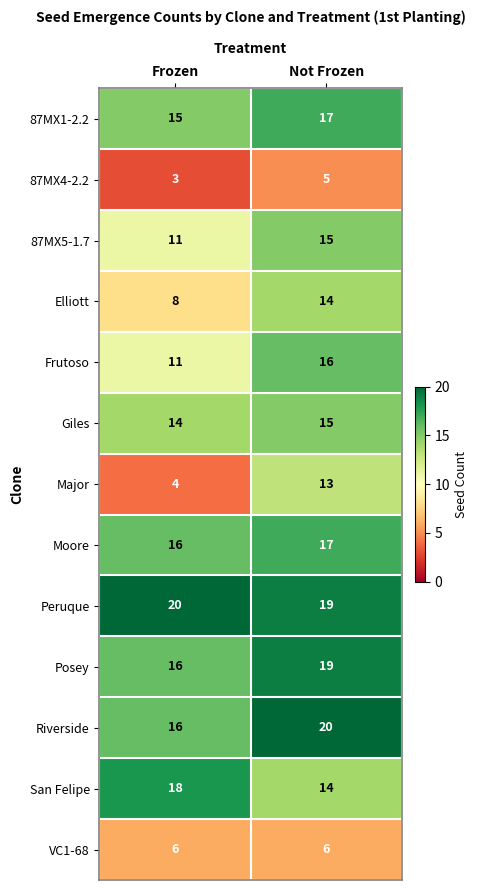

How many categories are shown in the chart?

2